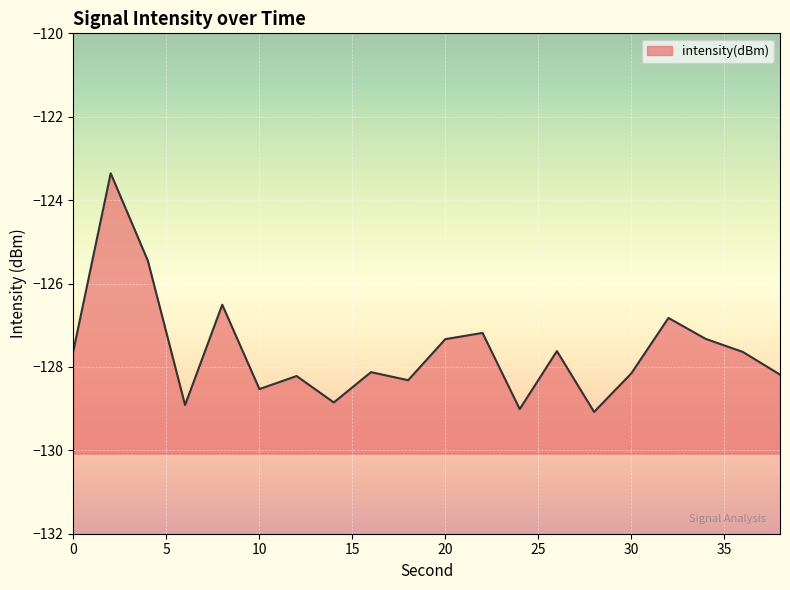

List the labels in order of value, smallest first.

28, 24, 6, 14, 10, 18, 12, 38, 30, 16, 36, 26, 0, 20, 34, 22, 32, 8, 4, 2